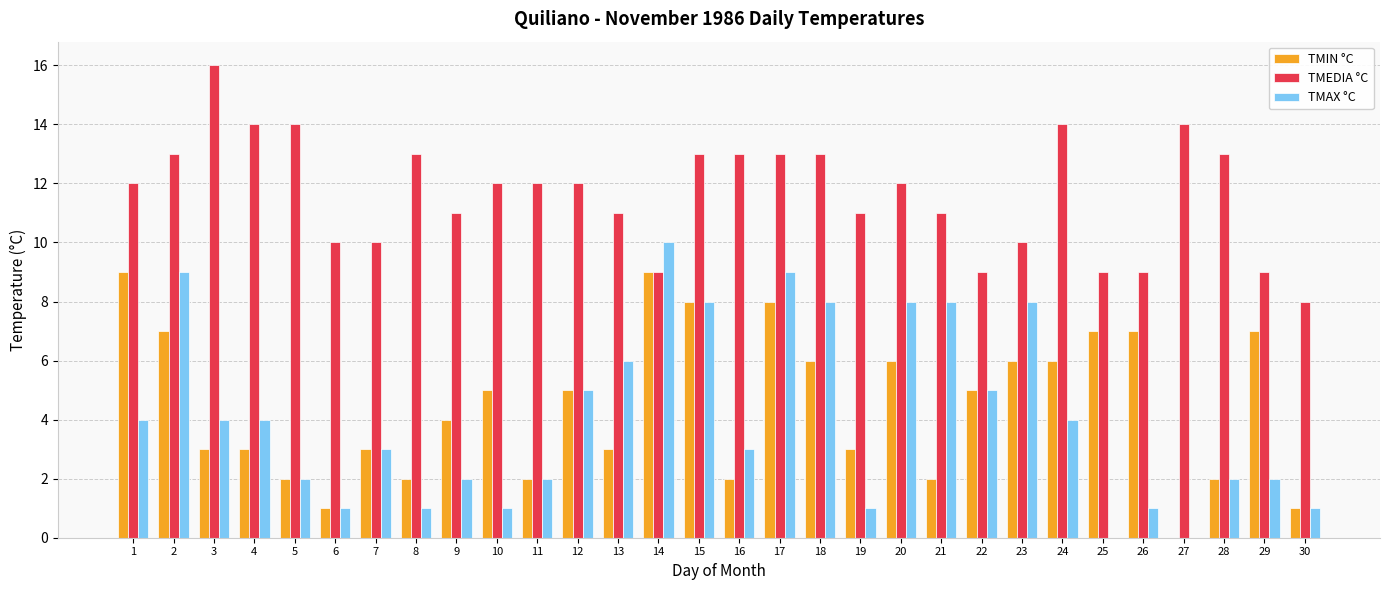

Which series changed the most between 7 and 16?

TMEDIA °C